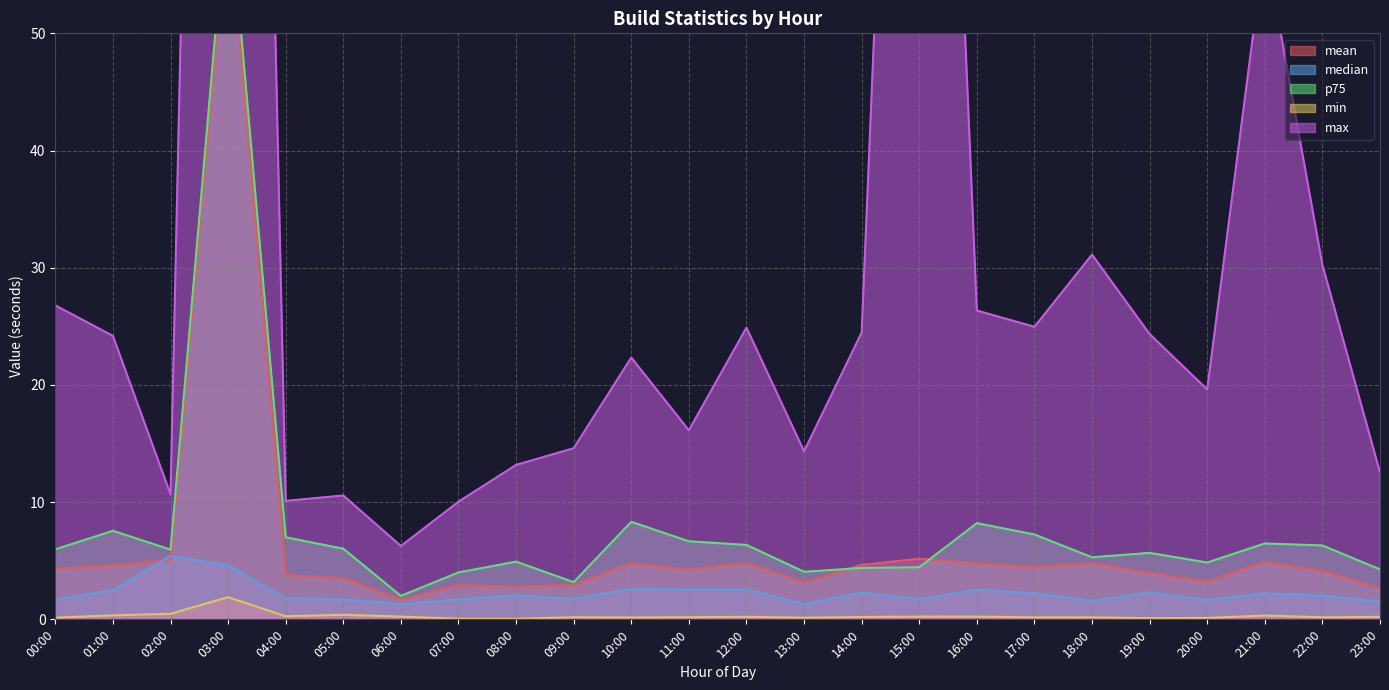

At which label does median reach its peak?

02:00